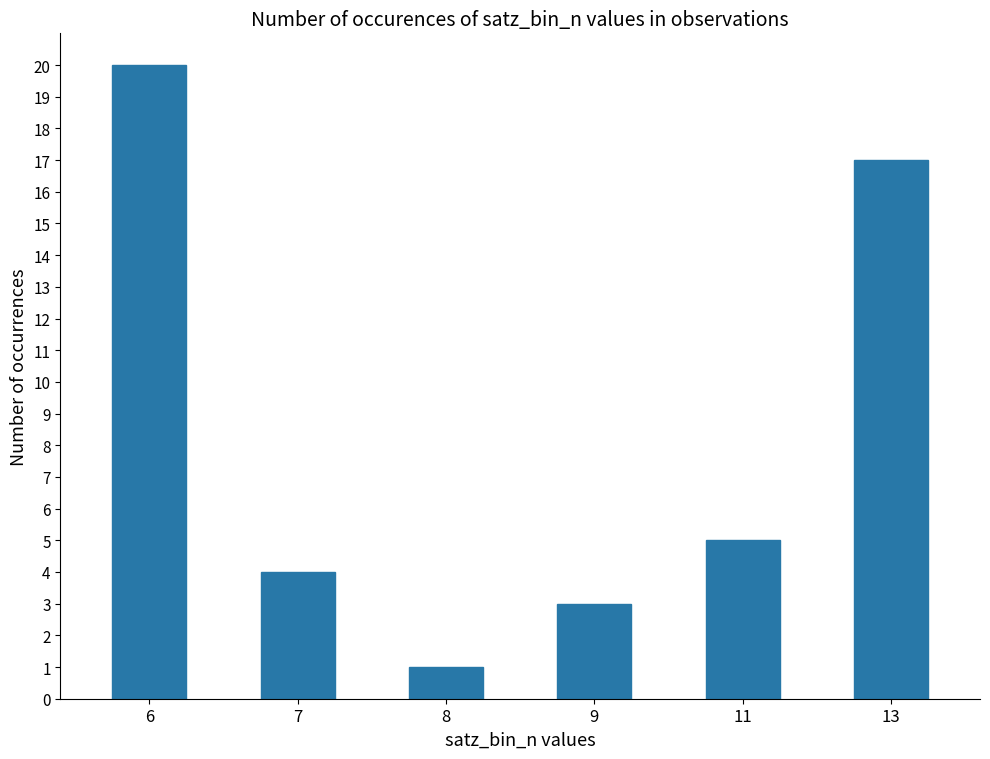

Which category has the highest value across all series?

6